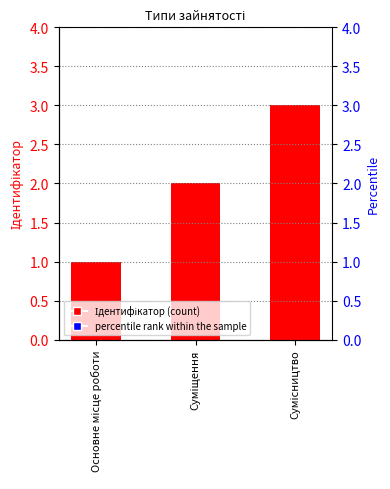

What are all the series names shown in the legend?

Ідентифікатор, percentile rank within the sample